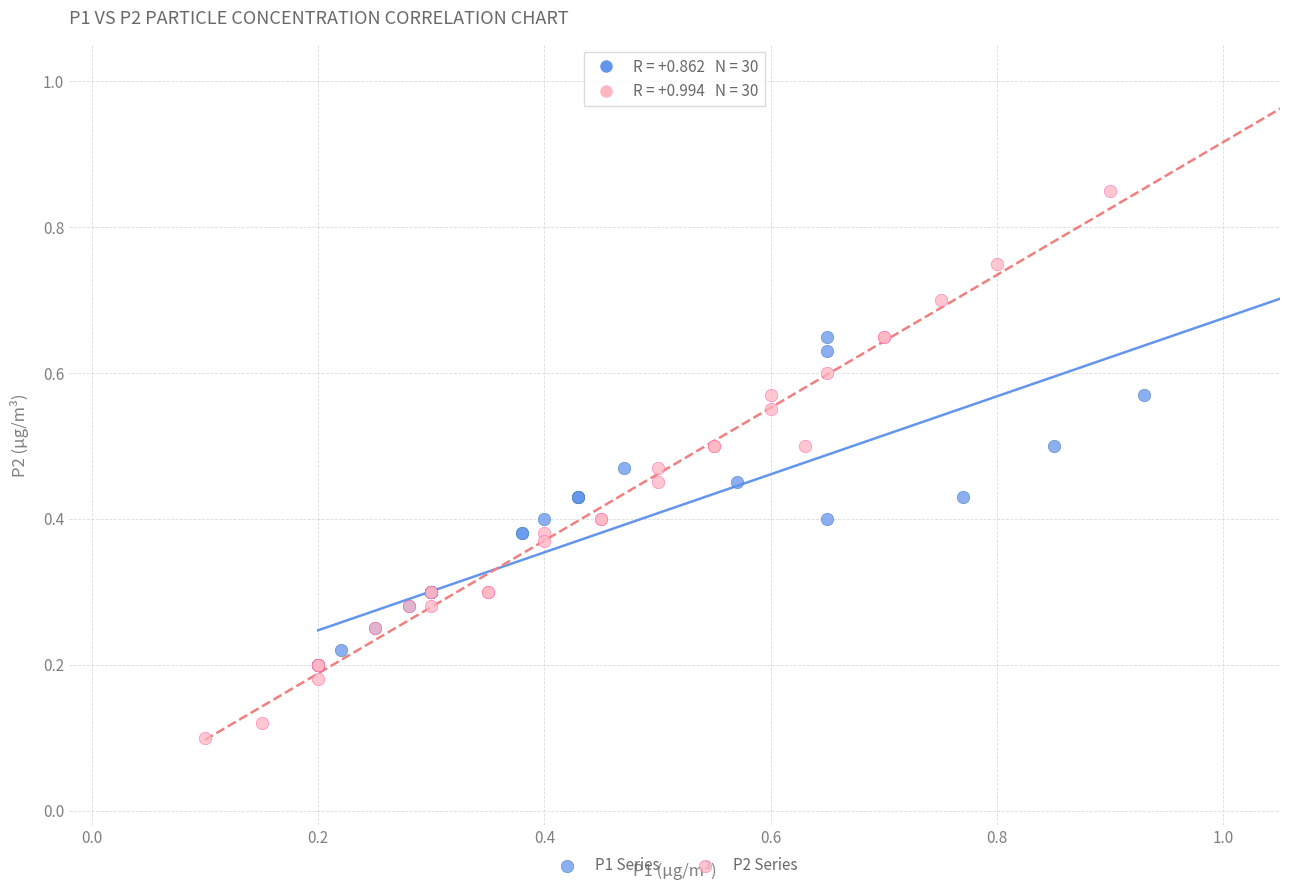

Which series reaches the maximum Y coordinate?

P2 Series